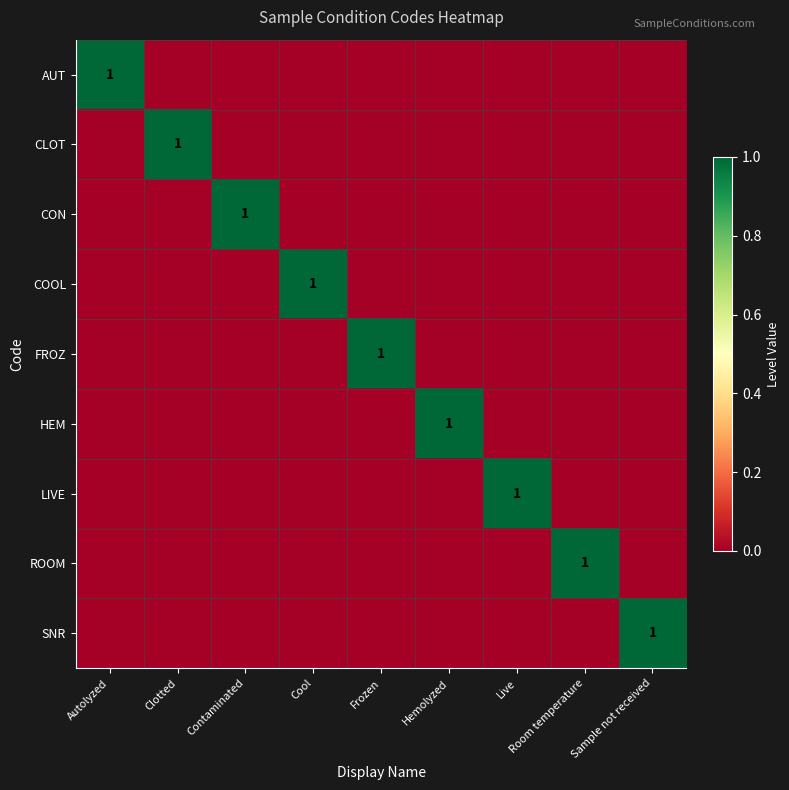

Is it true that CON equals 2 at Contaminated?

False